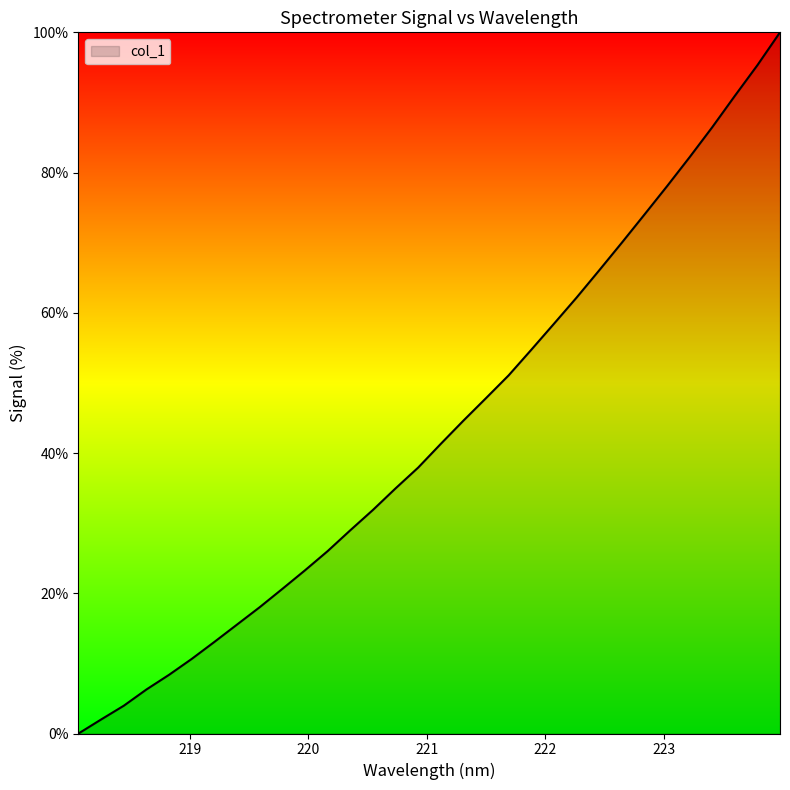

What is the difference between the maximum and minimum values?

100.0